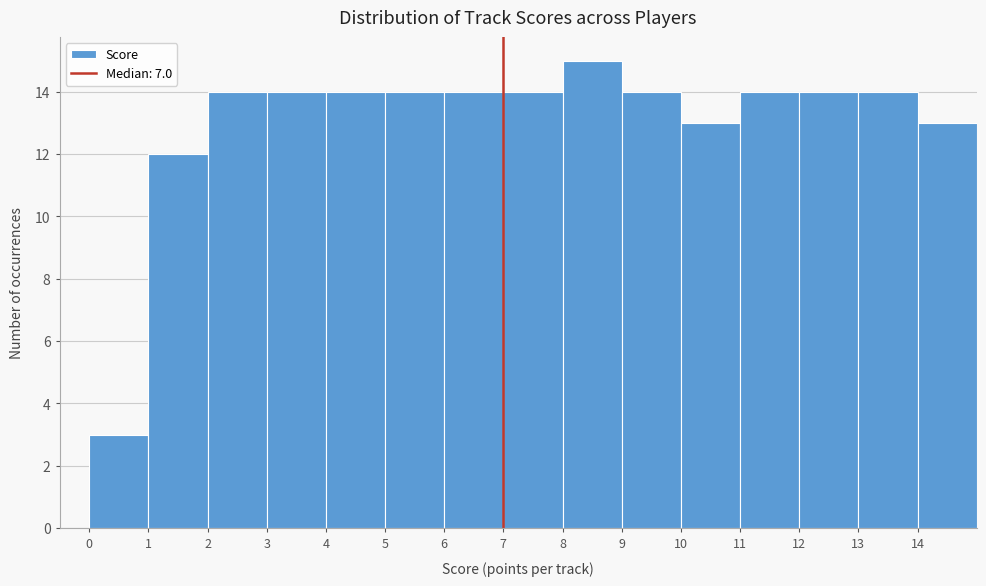

How tall is the bar that spans 6 to 7 on the x-axis? The values are not printed on the chart, so give them approximately, as read against the axis.

14